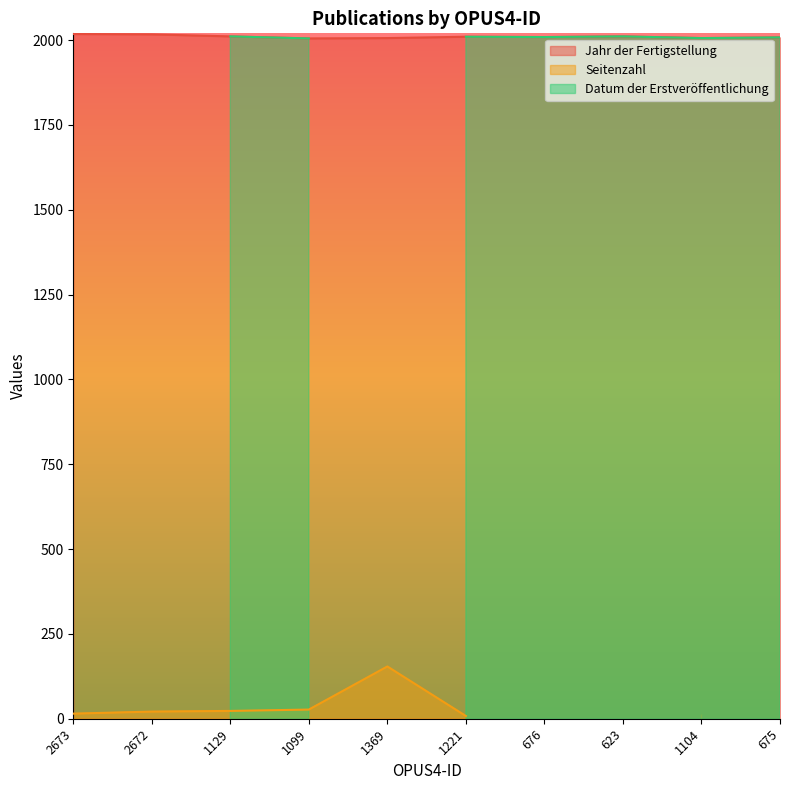

Reading right to left, extract all data points from this chart.

Jahr der Fertigstellung: 2008	2006	2011	2009	2010	2006	2005	2011	2017	2018
Seitenzahl: 0	14	0	0	8	154	27	23	21	15
Datum der Erstveröffentlichung: 2008	2006	2011	2009	2010	0	2005	2011	0	0